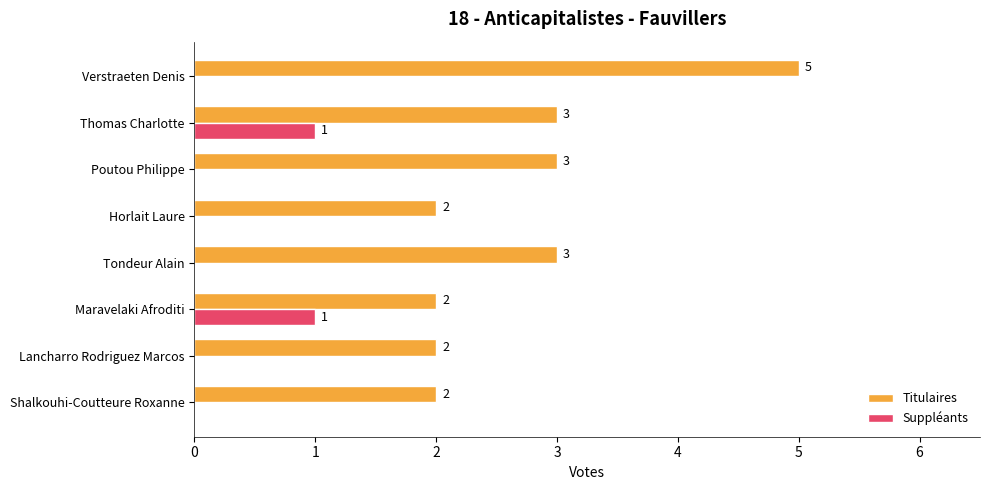

What is the highest value of the Titulaires series?

5